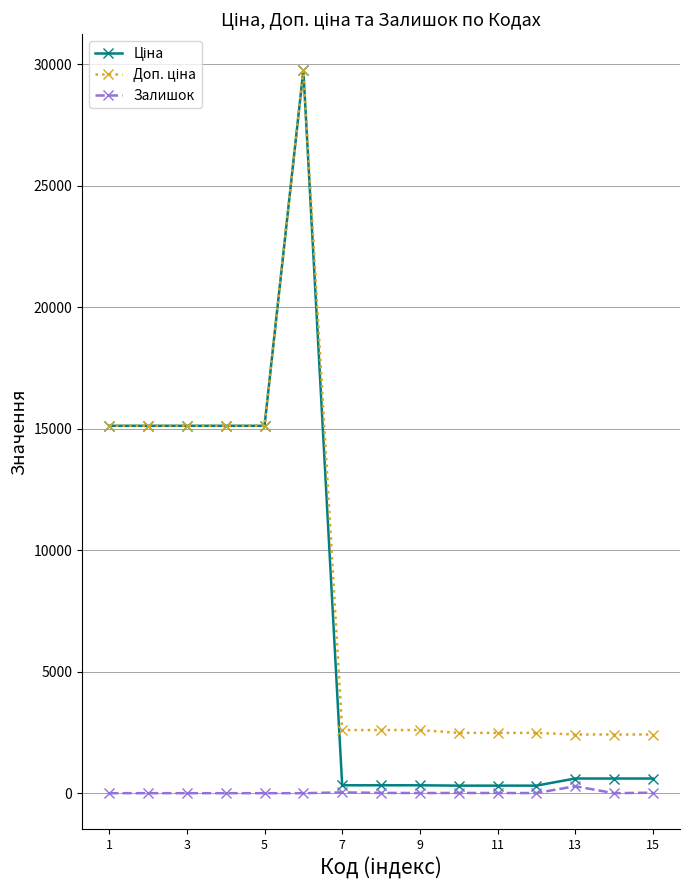

What is the difference between the highest and lowest values at 5?

15120.0